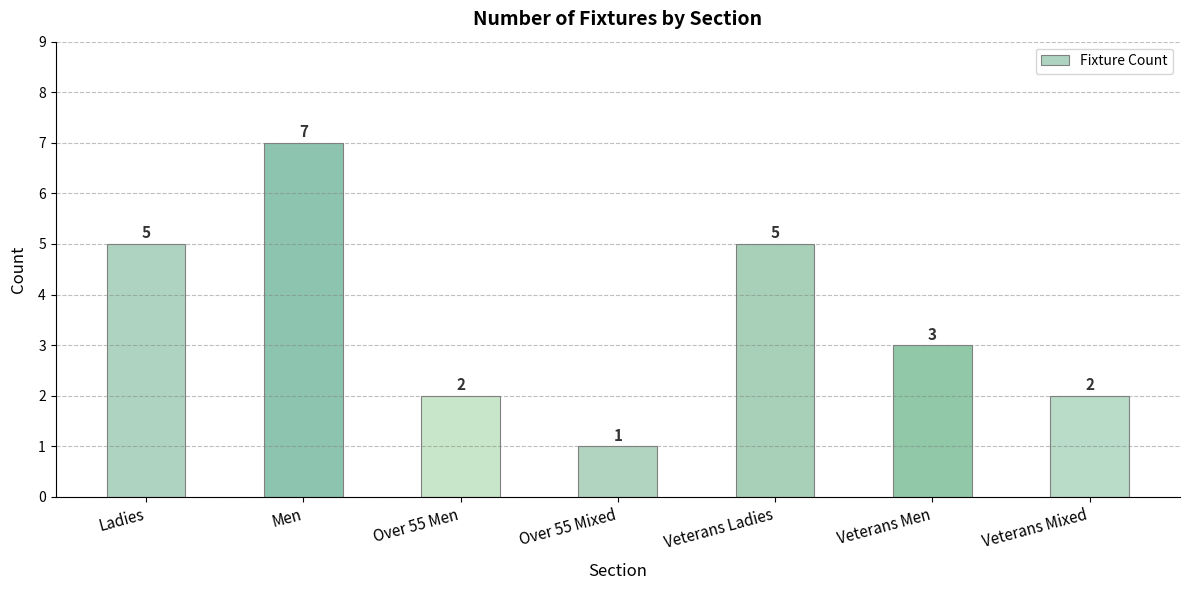

Count the number of data series in this chart.

1